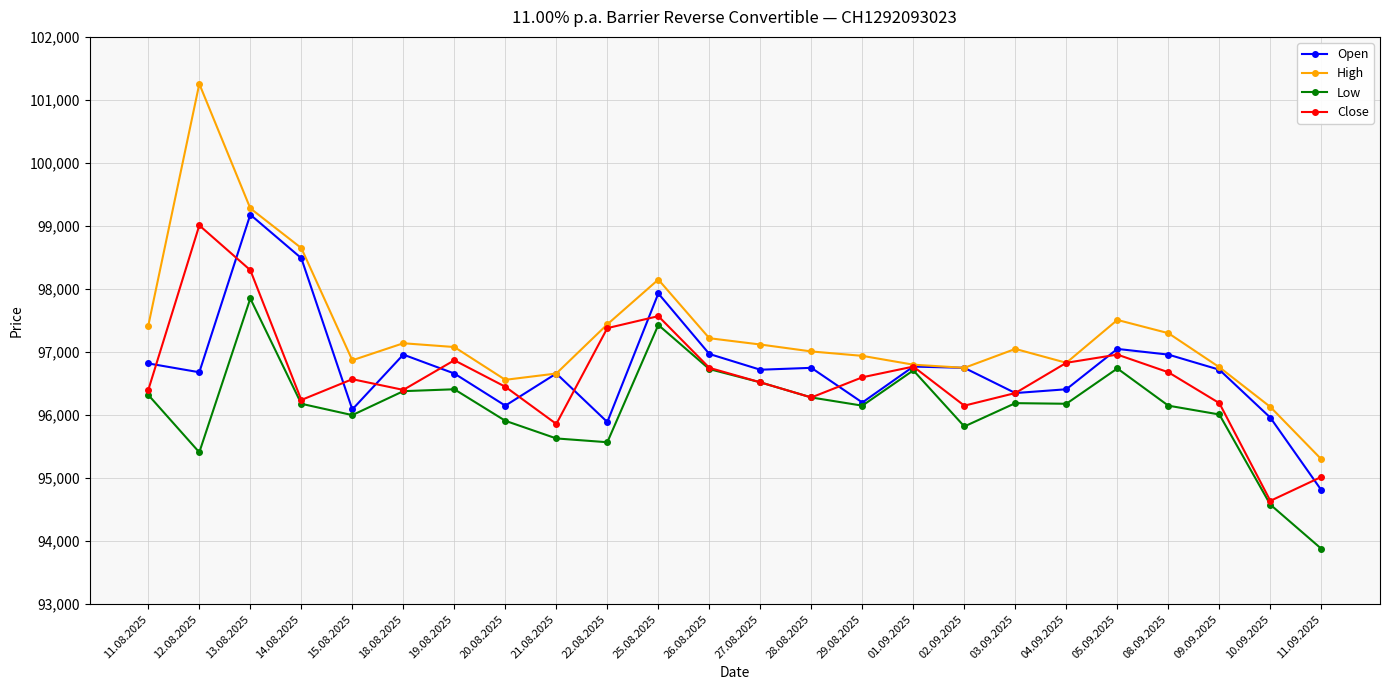

What is the label of the 20th point from the right?

15.08.2025